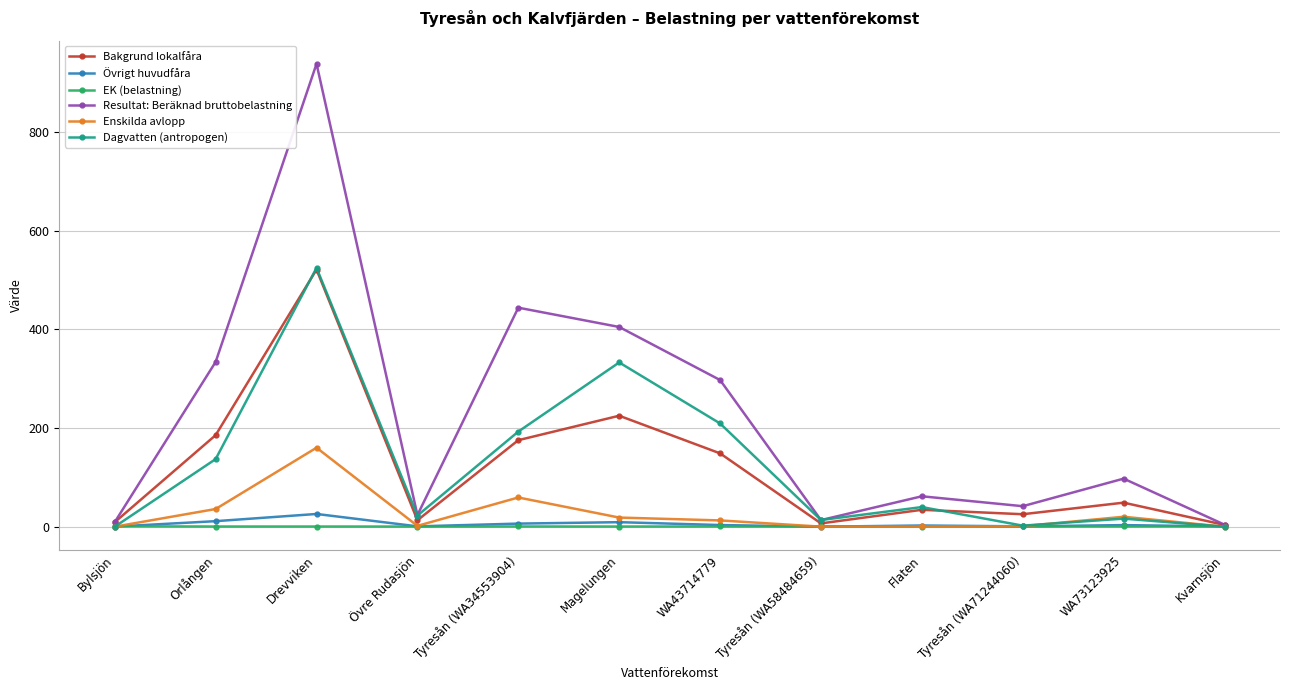

At which category does Enskilda avlopp reach its first local peak?

Drevviken